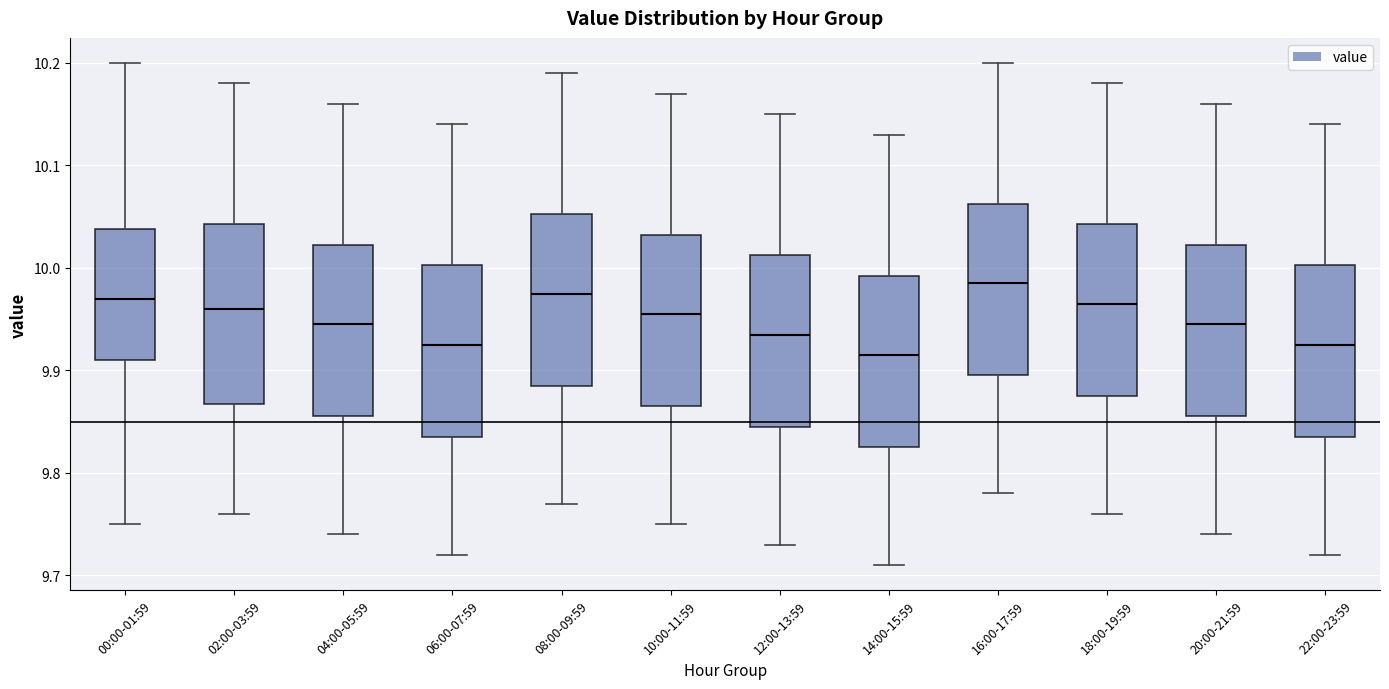

Reading left to right, read every box against the y-axis: the position of its median line, the range the box covers, and the ends of its whiskers. The values are not printed on the chart, so give them approximately, as read against the axis.

00:00-01:59: median 9.97, box 9.91 to 10.04, whiskers 9.75 to 10.20
02:00-03:59: median 9.96, box 9.87 to 10.04, whiskers 9.76 to 10.18
04:00-05:59: median 9.95, box 9.86 to 10.02, whiskers 9.74 to 10.16
06:00-07:59: median 9.93, box 9.84 to 10.00, whiskers 9.72 to 10.14
08:00-09:59: median 9.98, box 9.89 to 10.05, whiskers 9.77 to 10.19
10:00-11:59: median 9.96, box 9.87 to 10.03, whiskers 9.75 to 10.17
12:00-13:59: median 9.94, box 9.85 to 10.01, whiskers 9.73 to 10.15
14:00-15:59: median 9.92, box 9.83 to 9.99, whiskers 9.71 to 10.13
16:00-17:59: median 9.99, box 9.90 to 10.06, whiskers 9.78 to 10.20
18:00-19:59: median 9.97, box 9.88 to 10.04, whiskers 9.76 to 10.18
20:00-21:59: median 9.95, box 9.86 to 10.02, whiskers 9.74 to 10.16
22:00-23:59: median 9.93, box 9.84 to 10.00, whiskers 9.72 to 10.14